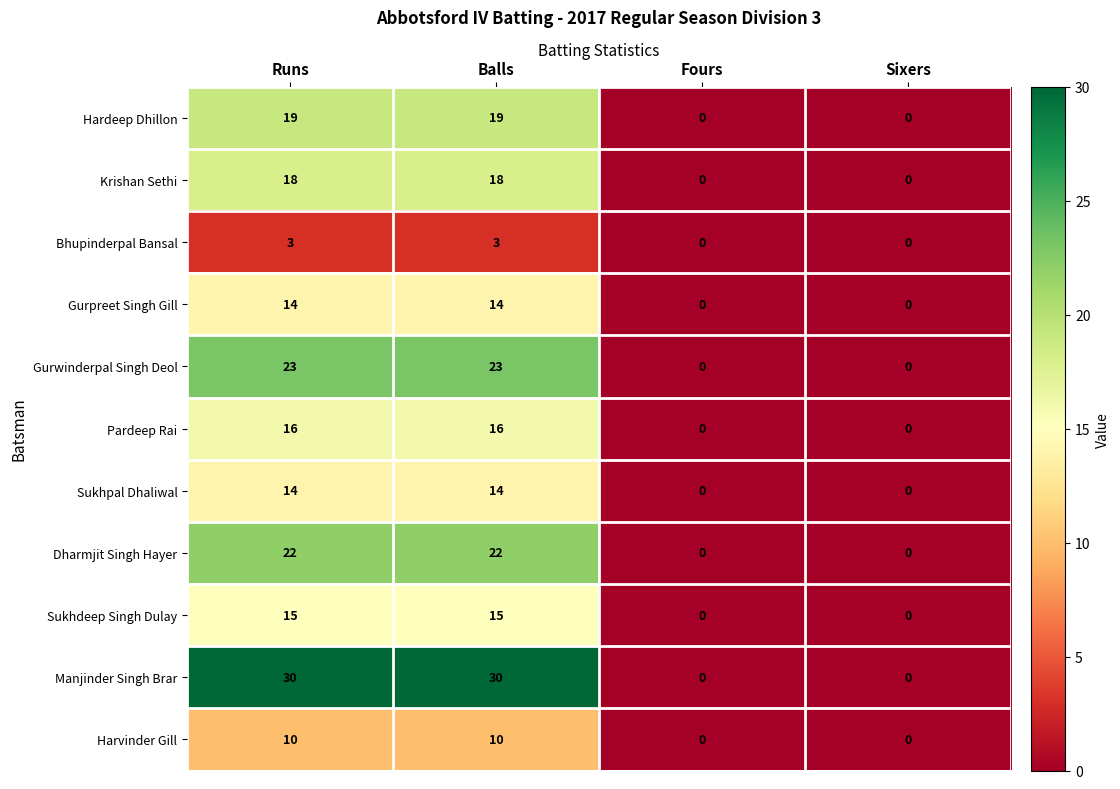

What is the maximum value shown in the chart?

30